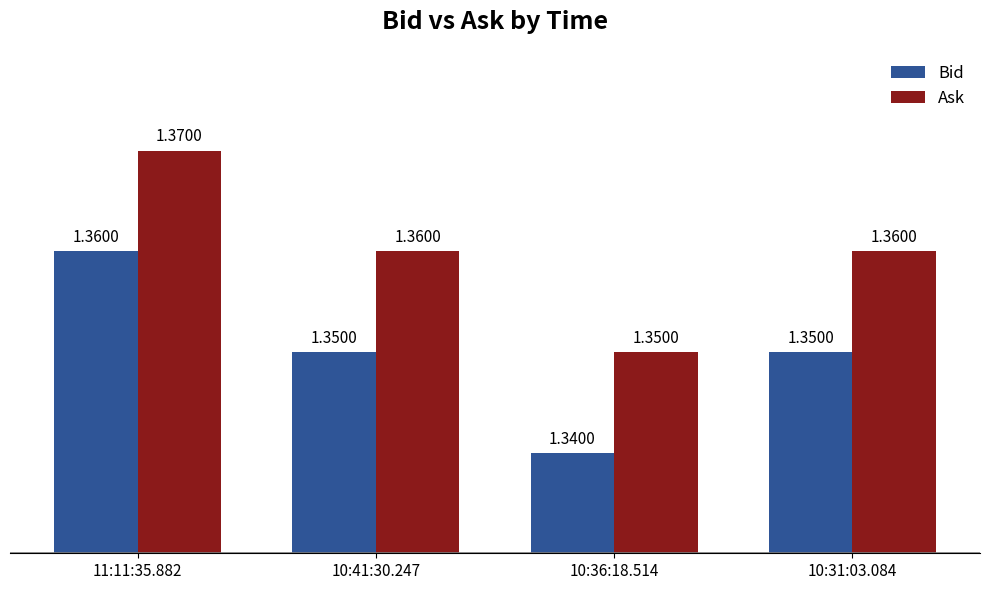

List the series in order of their peak value, highest first.

Ask, Bid